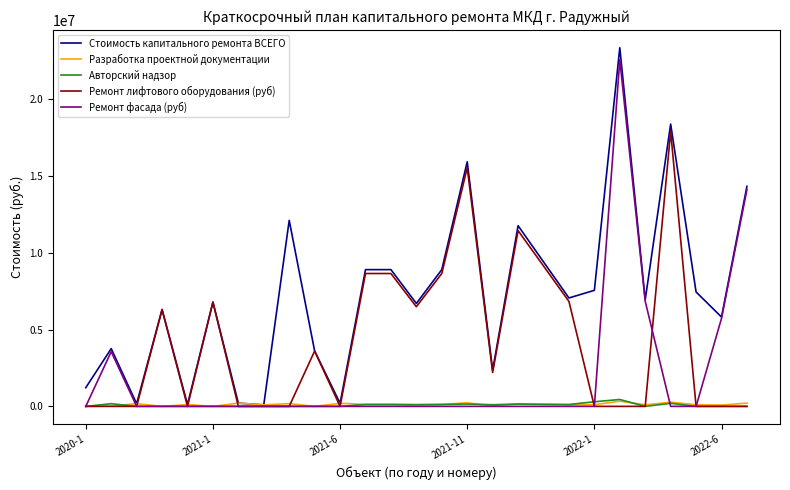

Which series has the largest total across all categories?

Стоимость капитального ремонта ВСЕГО